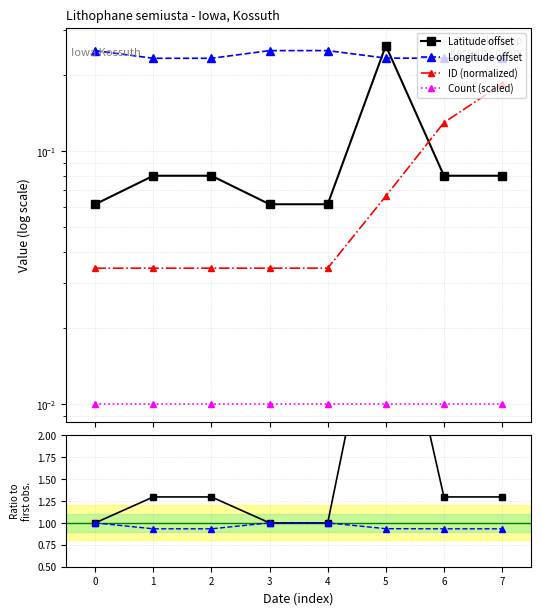

How many ID (normalized) values are between 0 and 1?

8